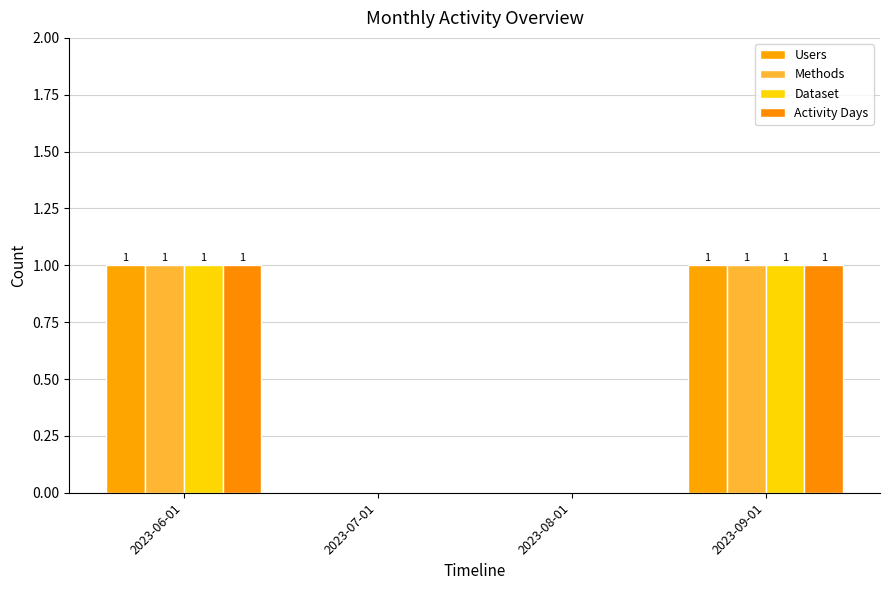

Are the bars horizontal?

No